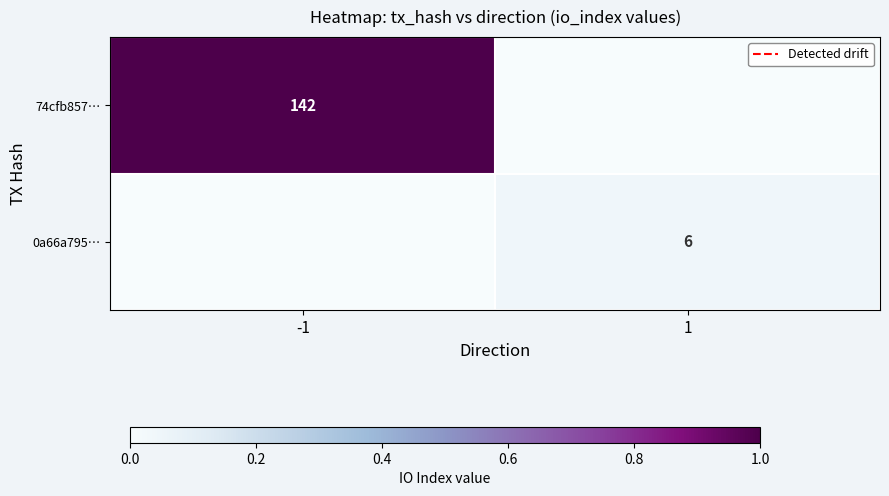

At how many categories does at least one series exceed 0?

2